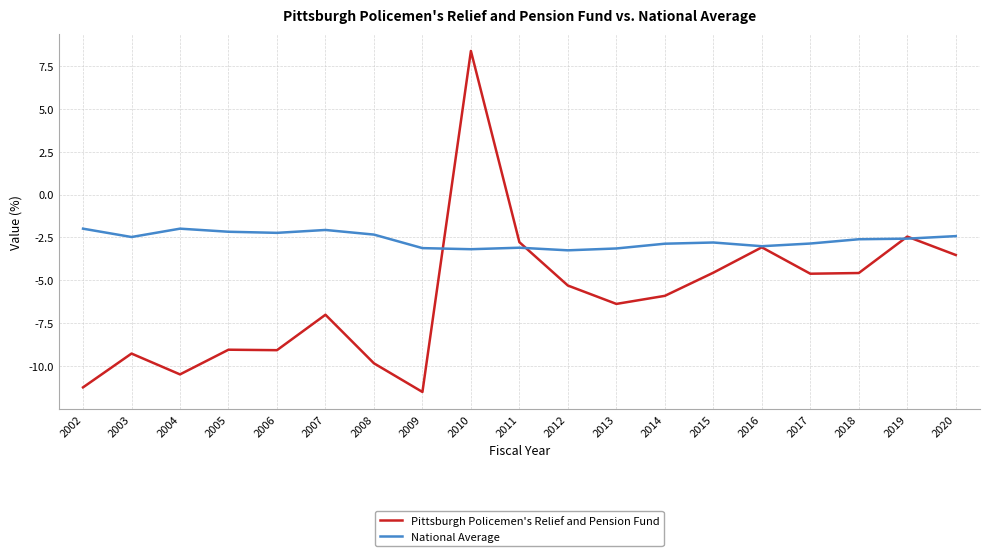

How many distinct data groups are displayed?

2